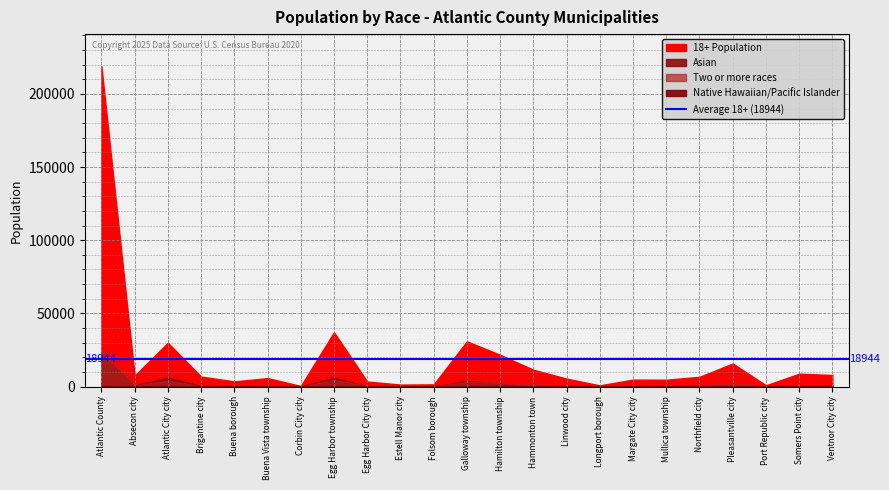

Reading right to left, what are all the values shown in this chart?

Asian: Ventnor City city=723	Somers Point city=296	Port Republic city=13	Pleasantville city=449	Northfield city=467	Mullica township=40	Margate City city=57	Longport borough=4	Linwood city=343	Hammonton town=158	Hamilton township=1686	Galloway township=3849	Folsom borough=7	Estell Manor city=2	Egg Harbor City city=117	Egg Harbor township=6077	Corbin City city=0	Buena Vista township=62	Buena borough=82	Brigantine city=386	Atlantic City city=6244	Absecon city=701	Atlantic County=21786
Two or more races: Ventnor City city=768	Somers Point city=825	Port Republic city=52	Pleasantville city=2793	Northfield city=612	Mullica township=605	Margate City city=199	Longport borough=17	Linwood city=458	Hammonton town=1564	Hamilton township=2694	Galloway township=3223	Folsom borough=121	Estell Manor city=94	Egg Harbor City city=503	Egg Harbor township=4573	Corbin City city=28	Buena Vista township=668	Buena borough=538	Brigantine city=397	Atlantic City city=4077	Absecon city=678	Atlantic County=25648
18+: Ventnor City city=7907	Somers Point city=8770	Port Republic city=870	Pleasantville city=15733	Northfield city=6622	Mullica township=4668	Margate City city=4714	Longport borough=797	Linwood city=5398	Hammonton town=11497	Hamilton township=21649	Galloway township=30913	Folsom borough=1466	Estell Manor city=1339	Egg Harbor City city=3391	Egg Harbor township=37132	Corbin City city=389	Buena Vista township=5745	Buena borough=3517	Brigantine city=6821	Atlantic City city=29934	Absecon city=7446	Atlantic County=218990
Native Hawaiian and Pacific Islander: Ventnor City city=5	Somers Point city=3	Port Republic city=0	Pleasantville city=13	Northfield city=8	Mullica township=4	Margate City city=2	Longport borough=0	Linwood city=2	Hammonton town=8	Hamilton township=16	Galloway township=14	Folsom borough=2	Estell Manor city=0	Egg Harbor City city=1	Egg Harbor township=22	Corbin City city=0	Buena Vista township=4	Buena borough=4	Brigantine city=4	Atlantic City city=226	Absecon city=4	Atlantic County=342